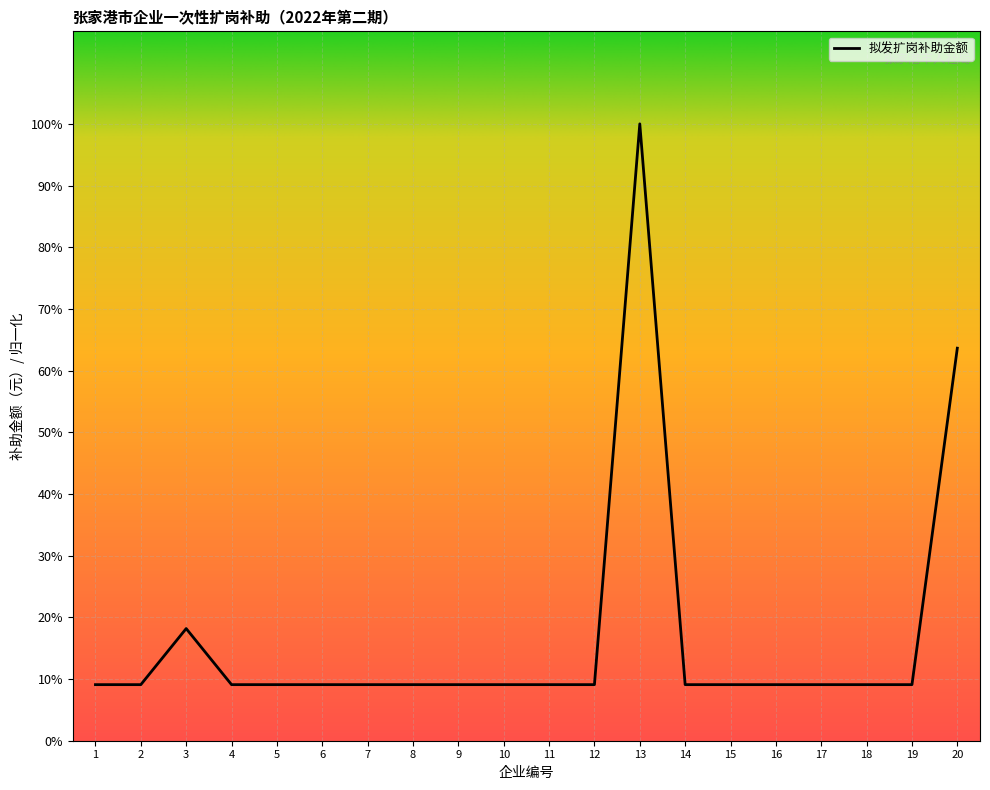

True or false: there are more than 0 points higher than both neighbors.

True